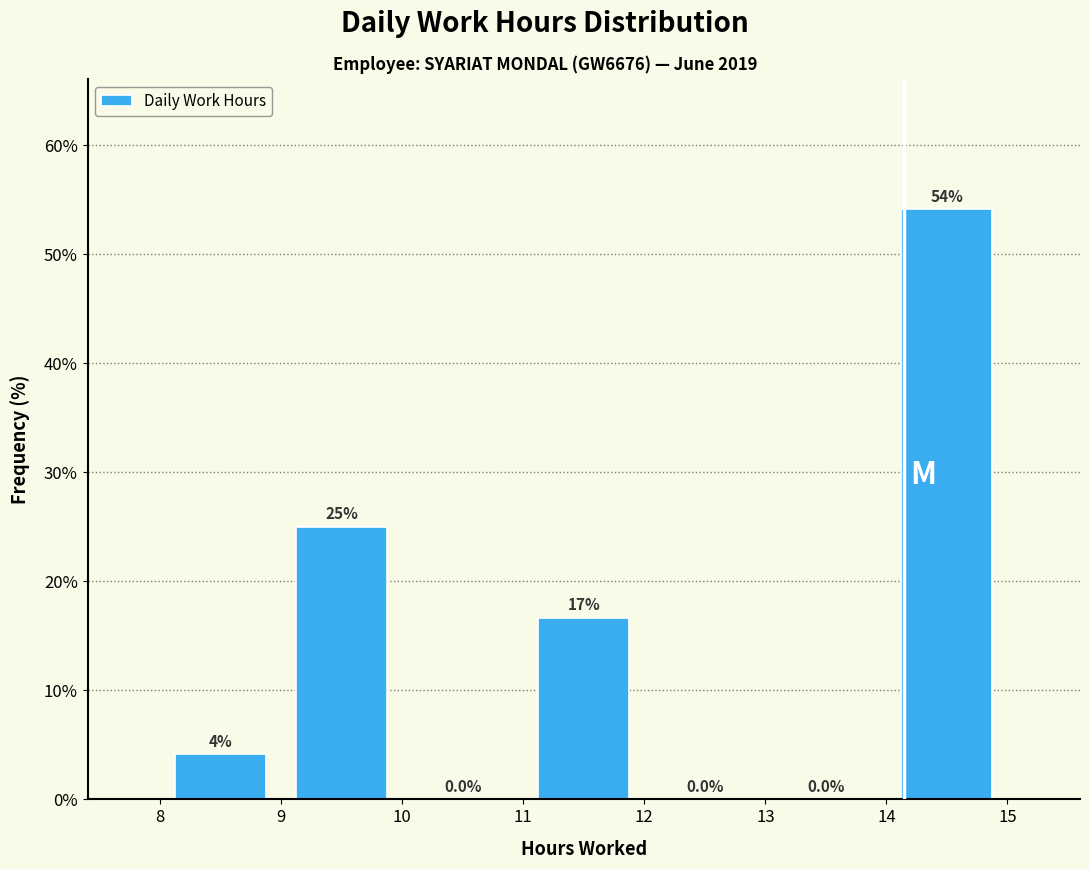

Over which range of the x-axis is the bar tallest?

14 to 15